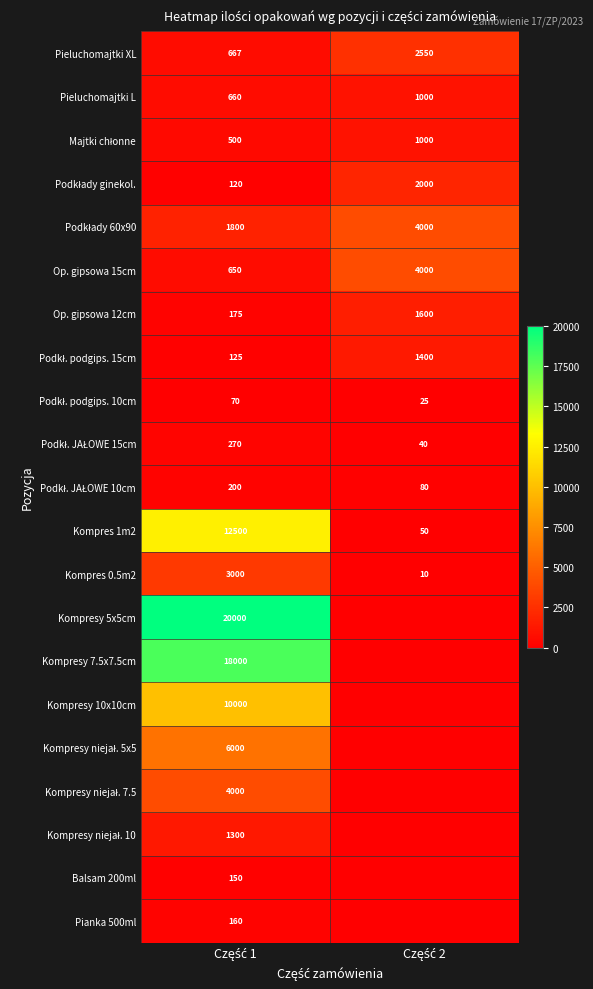

At which category does the chart reach its minimum across all series?

Część 2